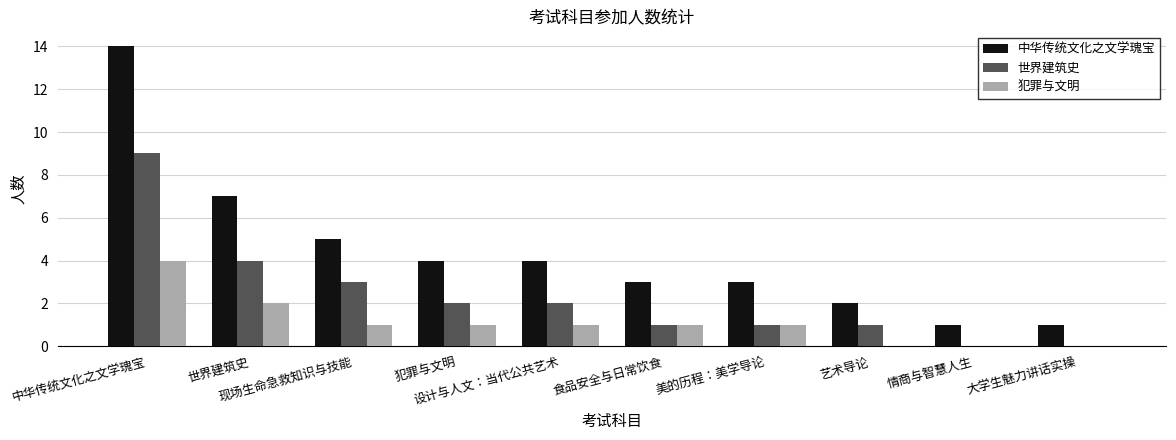

At which category is the sum across all series the highest?

中华传统文化之文学瑰宝